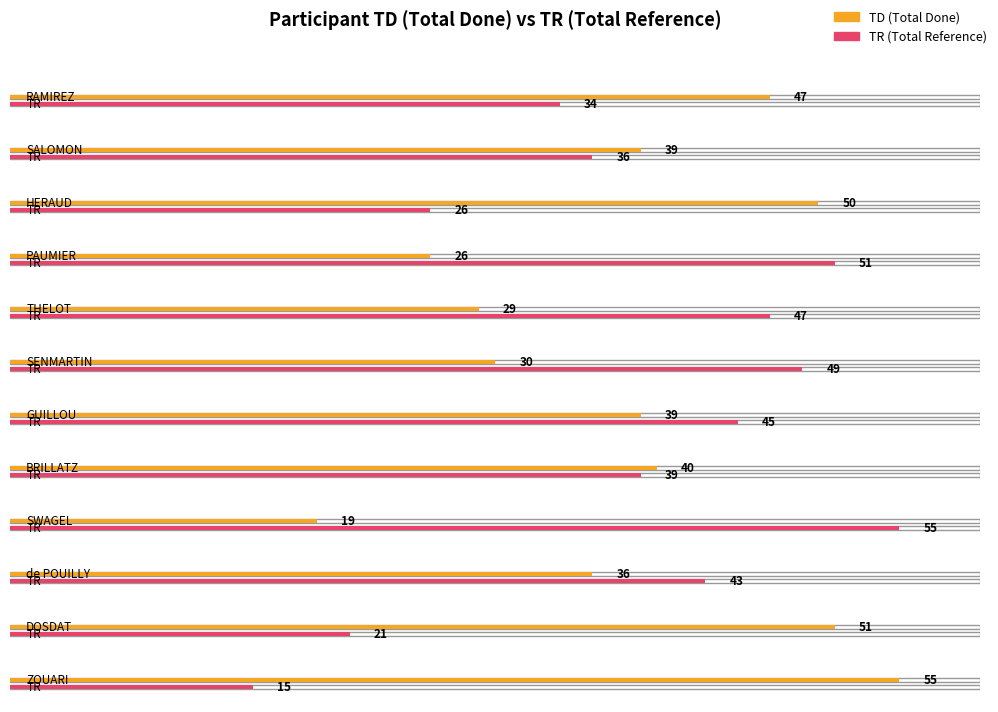

What is the sum of all TR values?

461